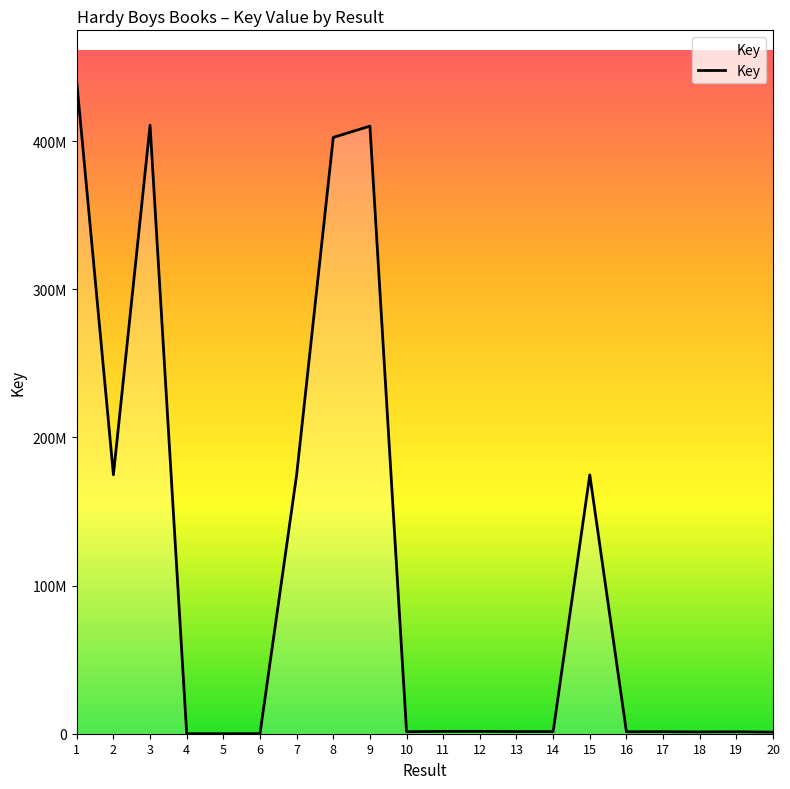

Read the value at 14.

1435946